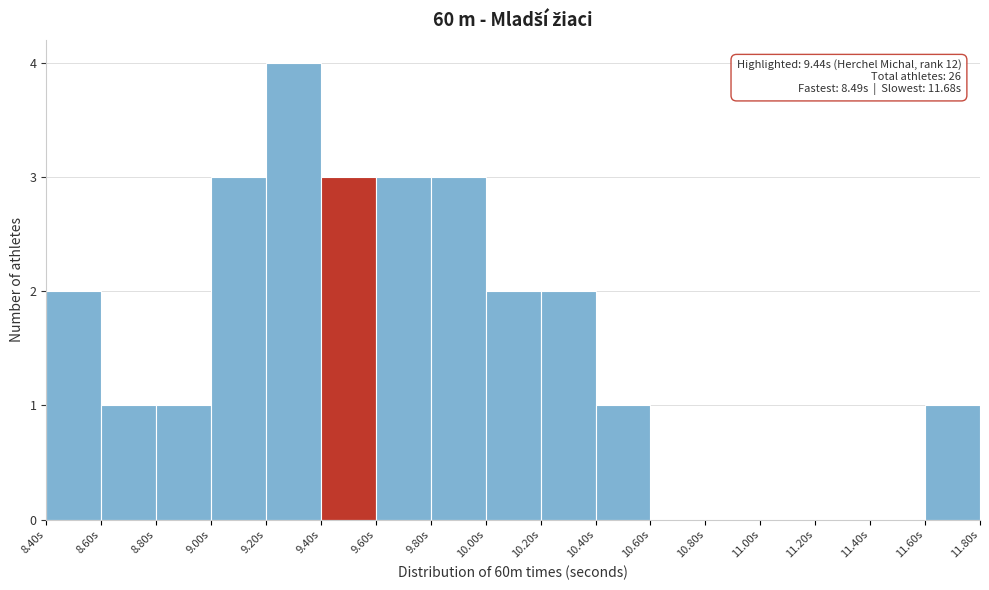

Over which range of the x-axis is the bar tallest?

9.2 to 9.4